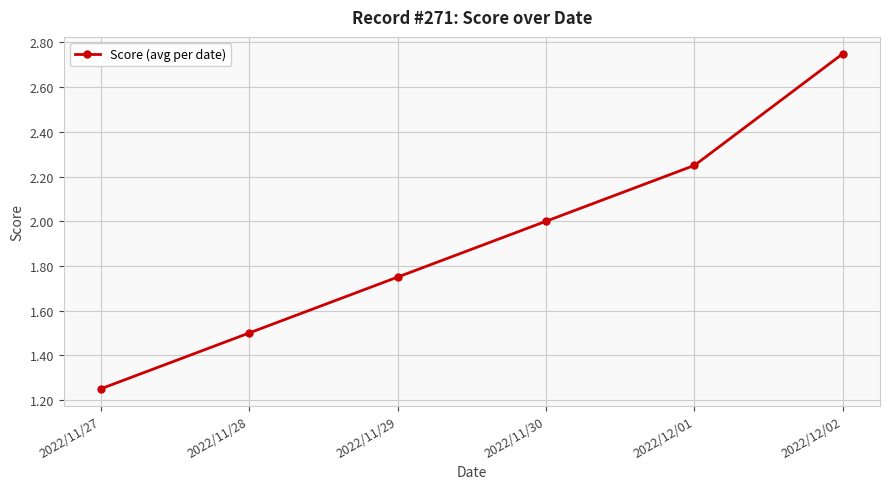

What is the label of the 1st point from the left?

2022/11/27